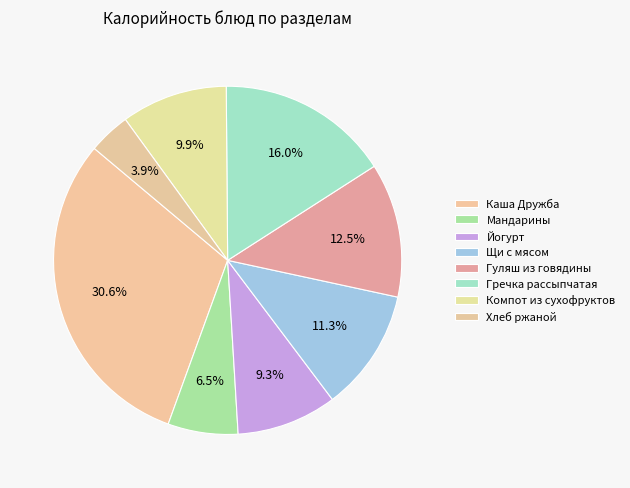

True or false: Компот из сухофруктов accounts for 10% of the total.

True